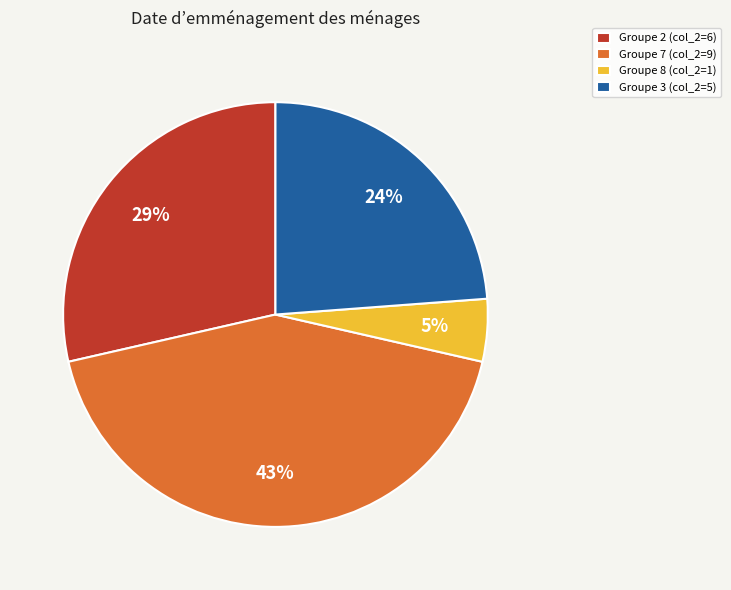

Combined, do Groupe 7 (col_2=9) and Groupe 3 (col_2=5) account for over 50%?

Yes